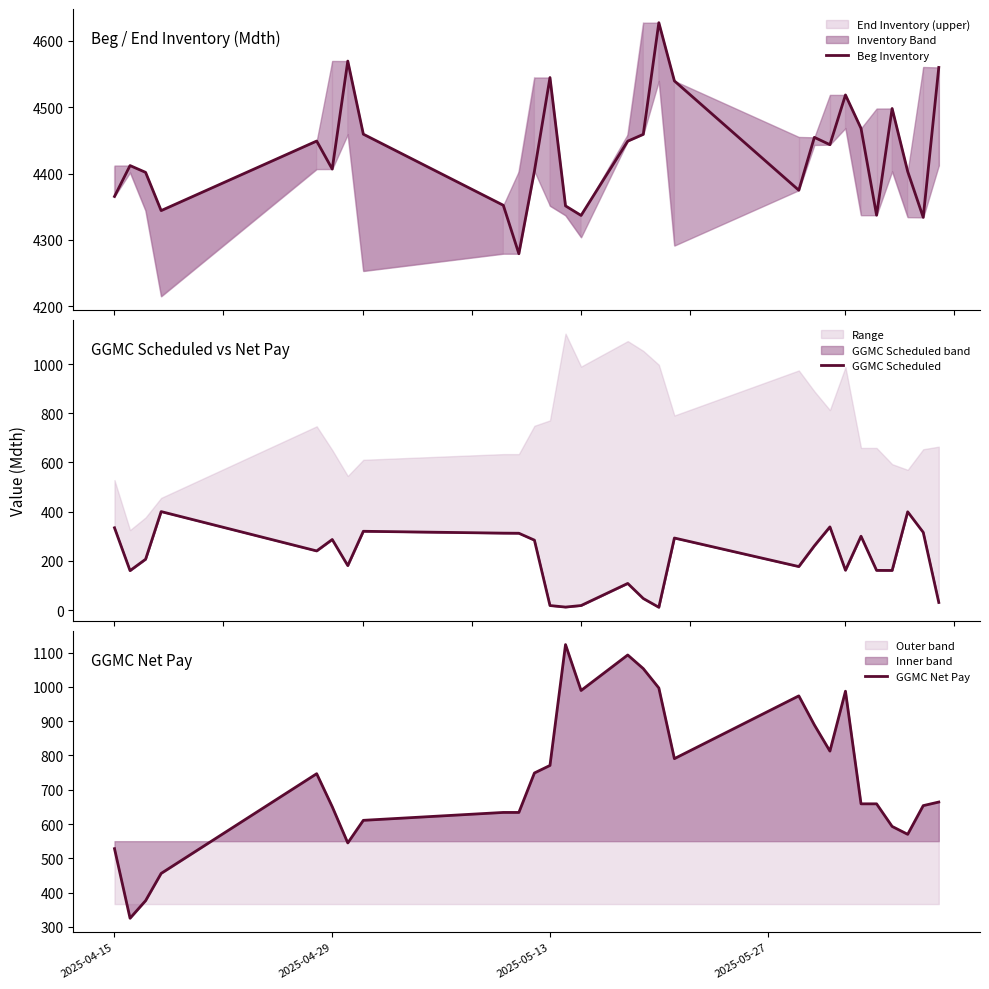

Reading right to left, what are all the values shown in this chart?

Beg Inventory: 4559.7	4334.0	4403.2	4497.9	4337.3	4468.0	4518.3	4443.4	4454.5	4374.9	4539.4	4627.1	4459.0	4448.7	4336.9	4351.3	4544.5	4403.6	4279.2	4352.2	4459.2	4569.3	4406.8	4448.9	4344.2	4401.7	4412.0	4365.5
GGMC Scheduled: 31.3	316.1	399.5	161.3	161.5	300.3	162.0	338.1	261.3	177.0	293.0	11.5	47.3	108.5	18.7	12.4	18.7	284.4	312.4	312.8	320.4	180.9	286.9	240.6	400.4	206.8	160.5	334.6
GGMC Net Pay: 664.2	653.8	570.1	593.1	659.0	659.0	987.4	812.7	889.1	973.8	790.8	996.8	1053.3	1093.1	989.5	1123.4	770.9	748.9	633.9	633.9	610.9	545.0	650.6	746.8	456.1	376.6	325.3	528.2